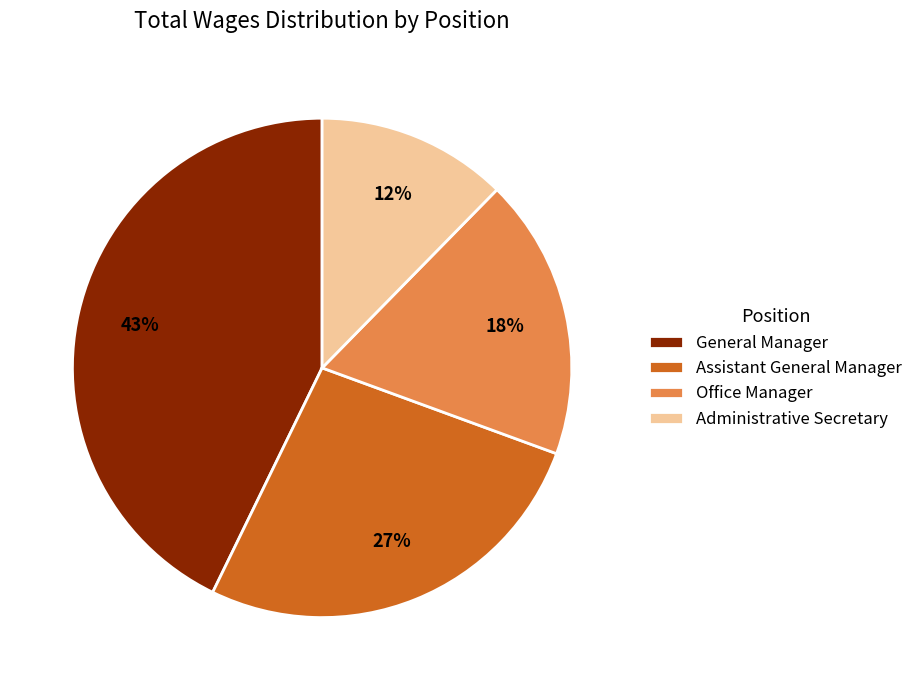

The General Manager slice represents 36% of the pie. True or false?

False